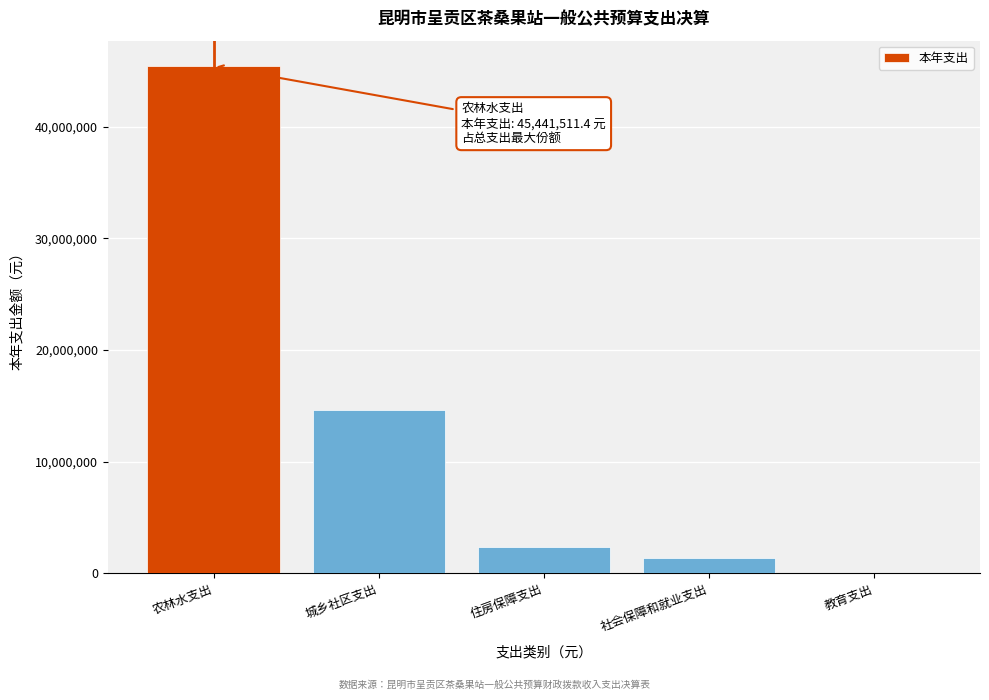

Reading left to right, list all the values displayed in this chart.

农林水支出=45441511.4	城乡社区支出=14670480.0	住房保障支出=2403225.2	社会保障和就业支出=1374007.2	教育支出=12900.0